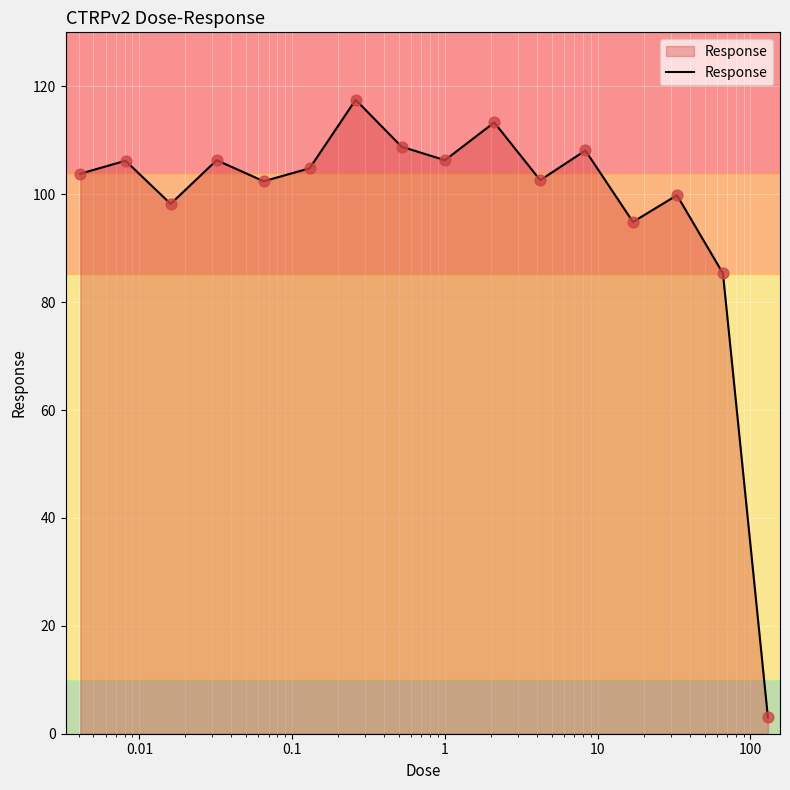

What is the difference between the maximum and minimum values?

114.5